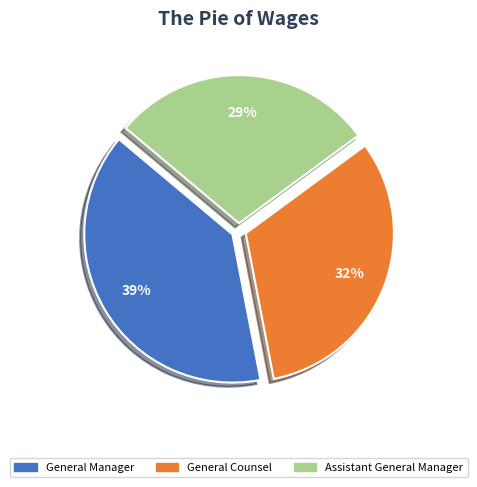

What percentage is the General Manager slice, to the nearest percent?

39%